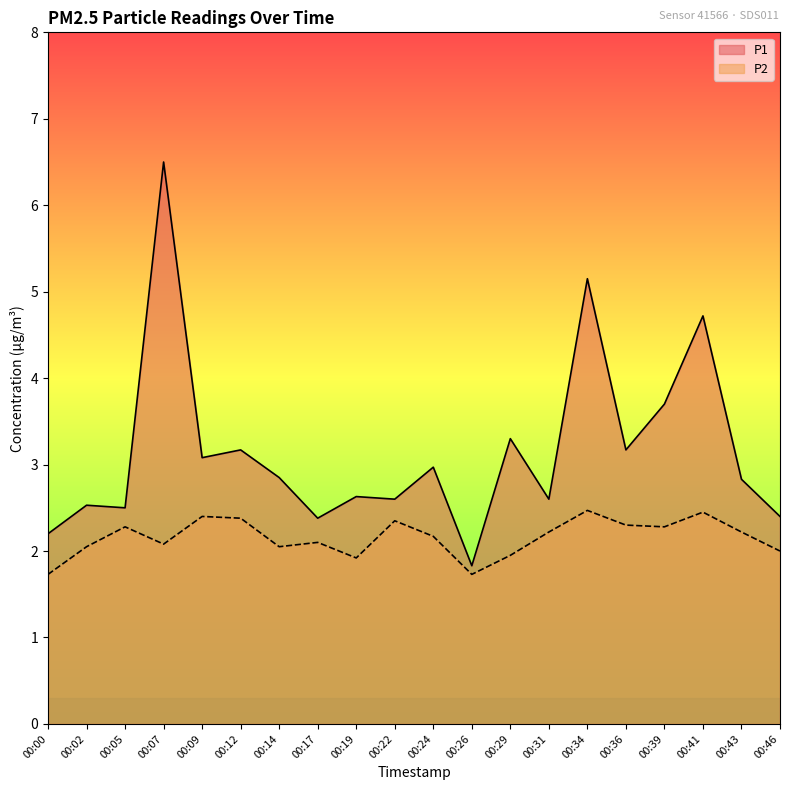

At which label is P2 closest to 2?

00:46